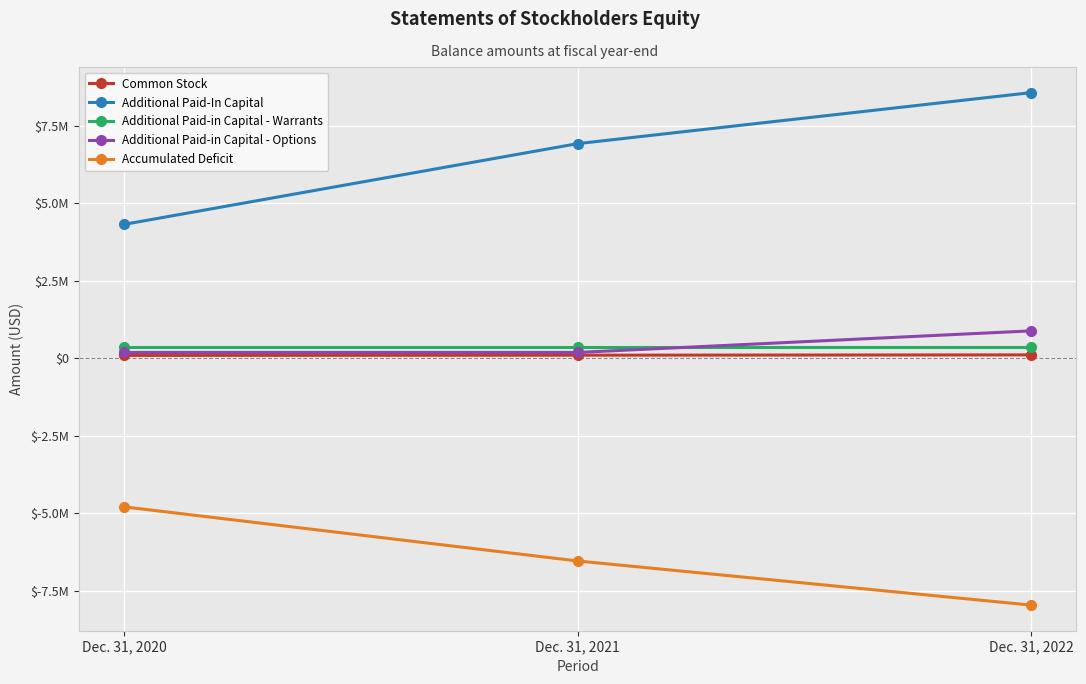

Which series has the largest range (max minus min)?

Additional Paid-In Capital